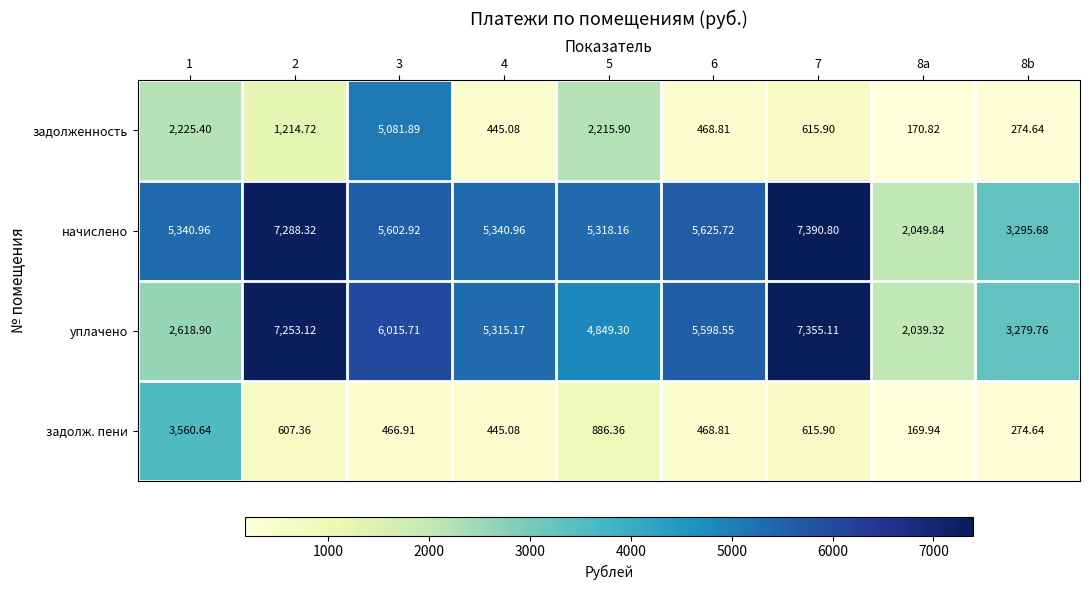

Between 6 and 7, which series saw the biggest shift?

начислено